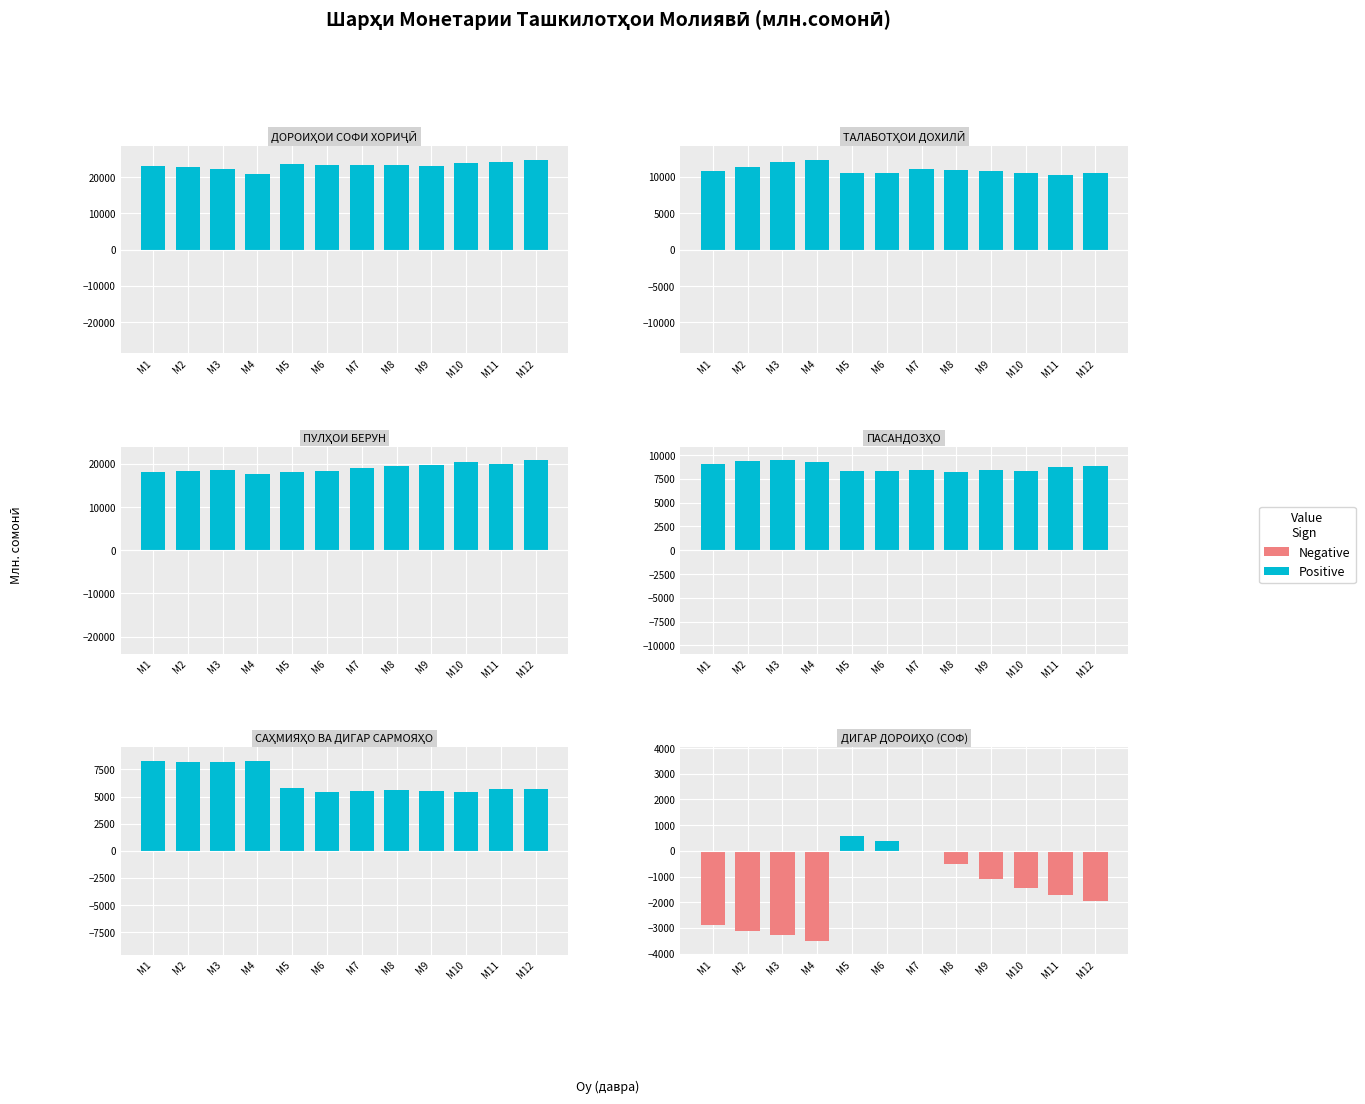

Which series changed the most between M1 and M3?

Negative